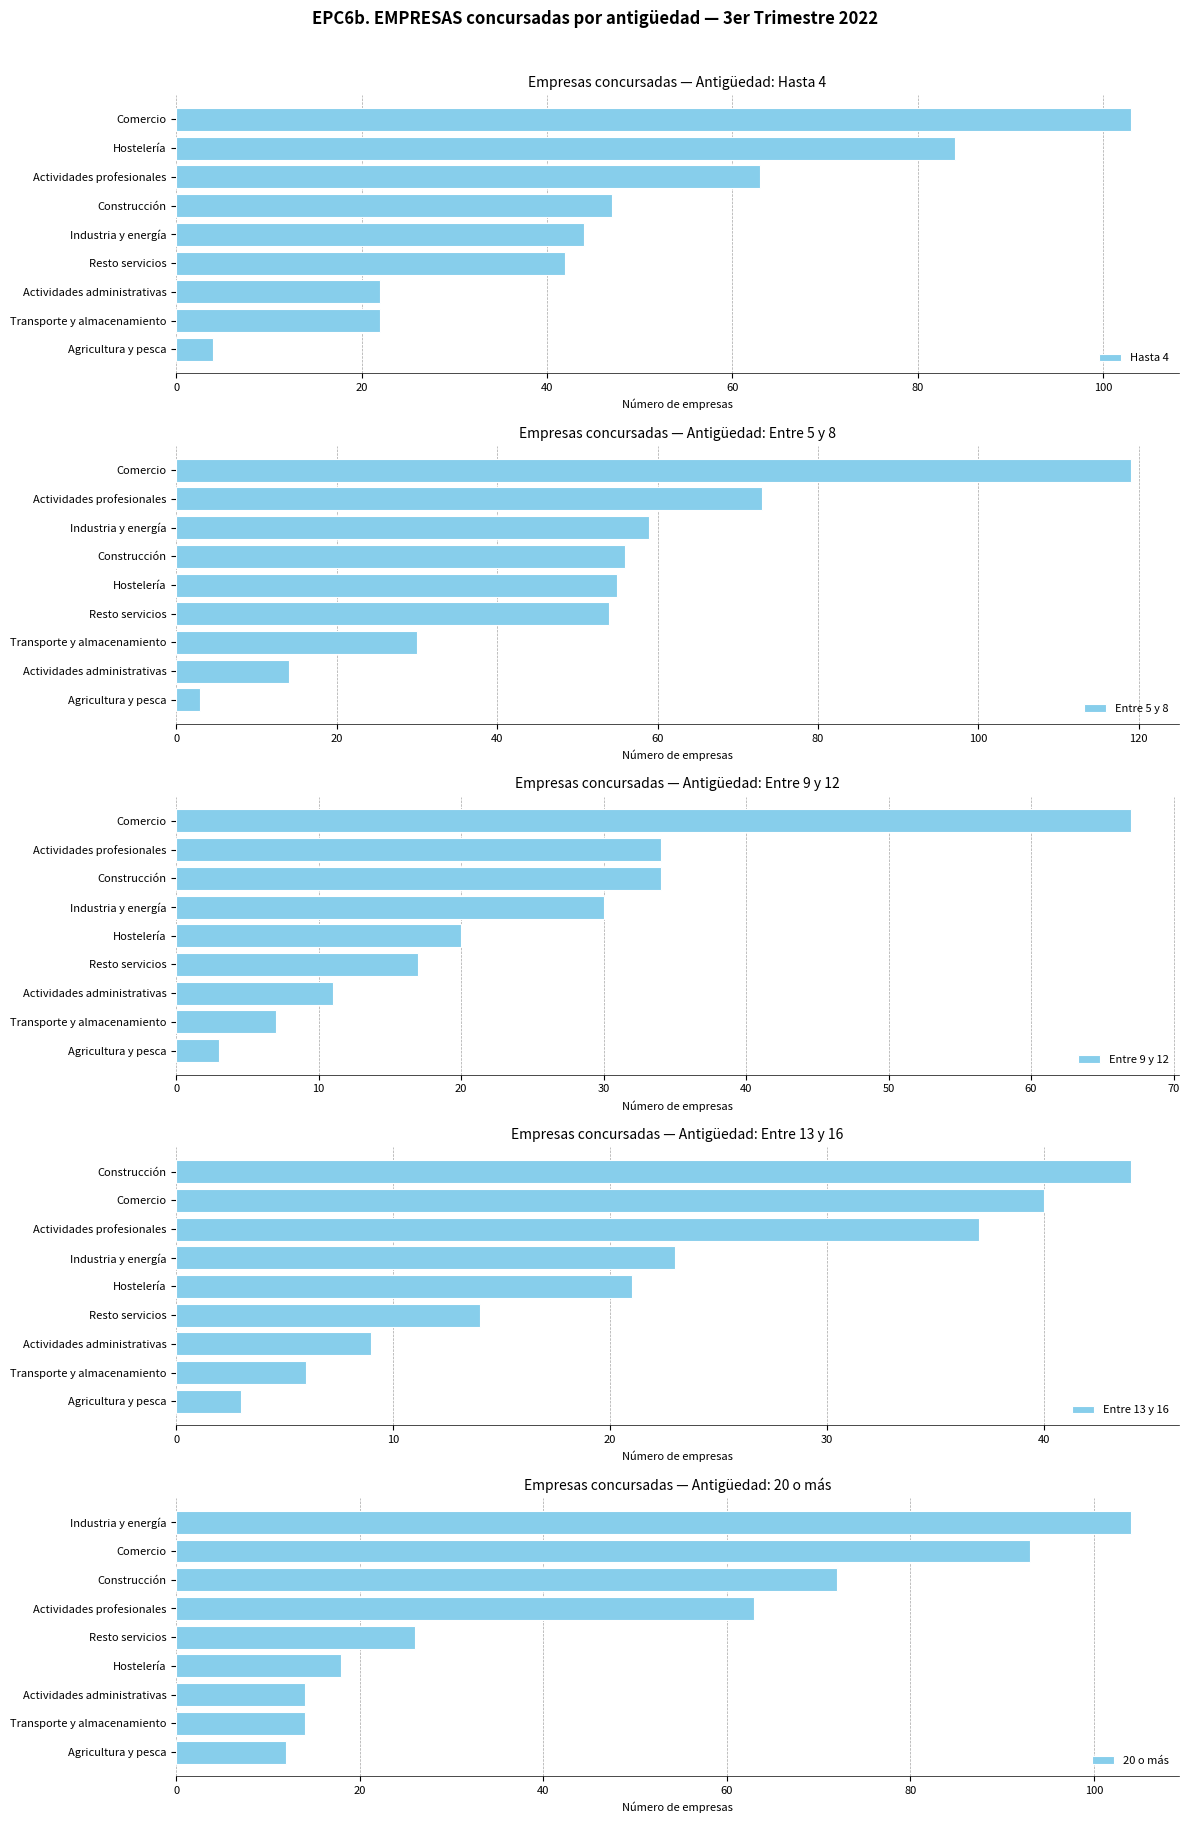

True or false: Hasta 4 has a value of 15 at Industria y energía.

False